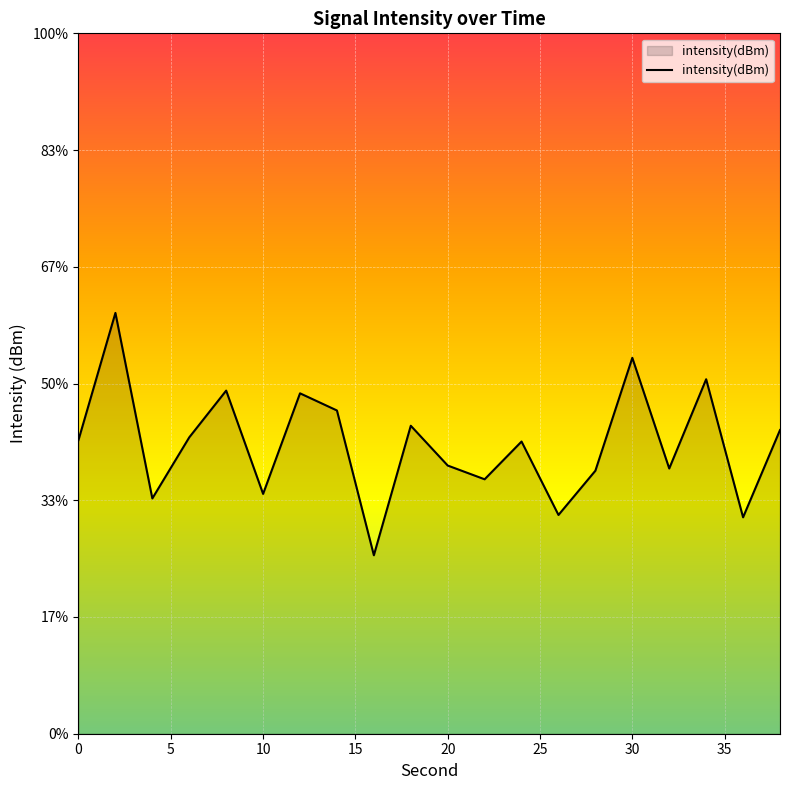

What is the sum of all values?

-2676.0